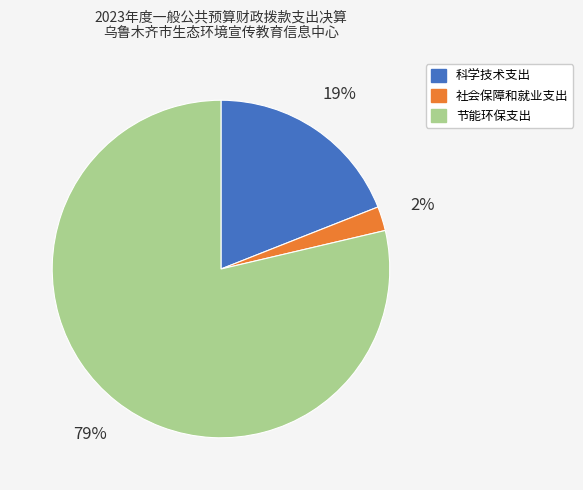

To the nearest percent, what percentage of the pie is 社会保障和就业支出?

2%